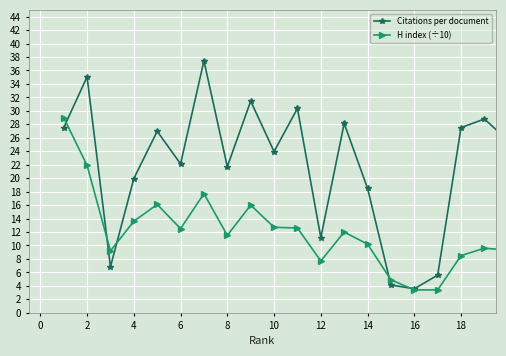

What is the smallest value displayed?

3.4